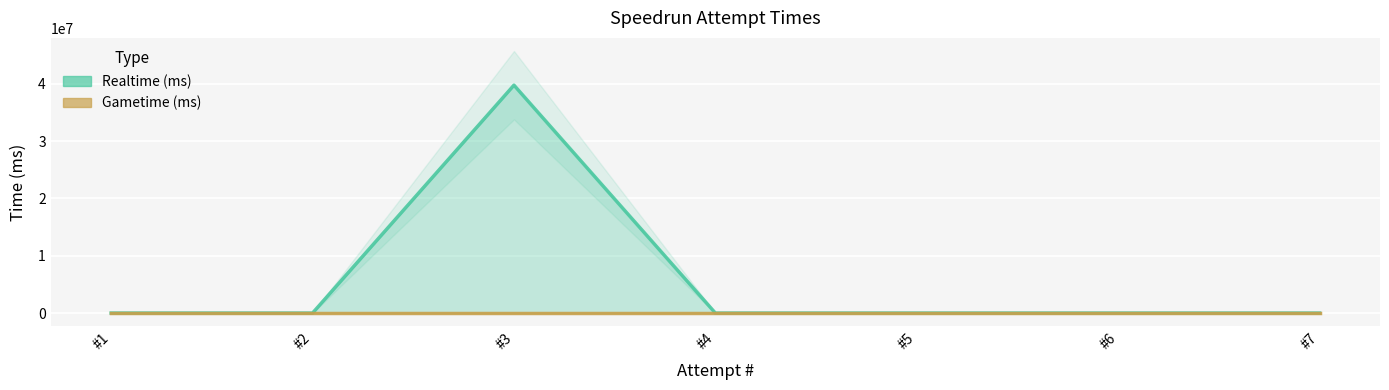

Reading left to right, extract all data points from this chart.

Realtime (ms): #1=0	#2=0	#3=39767477	#4=0	#5=0	#6=0	#7=0
Gametime (ms): #1=0	#2=0	#3=0	#4=0	#5=0	#6=0	#7=0